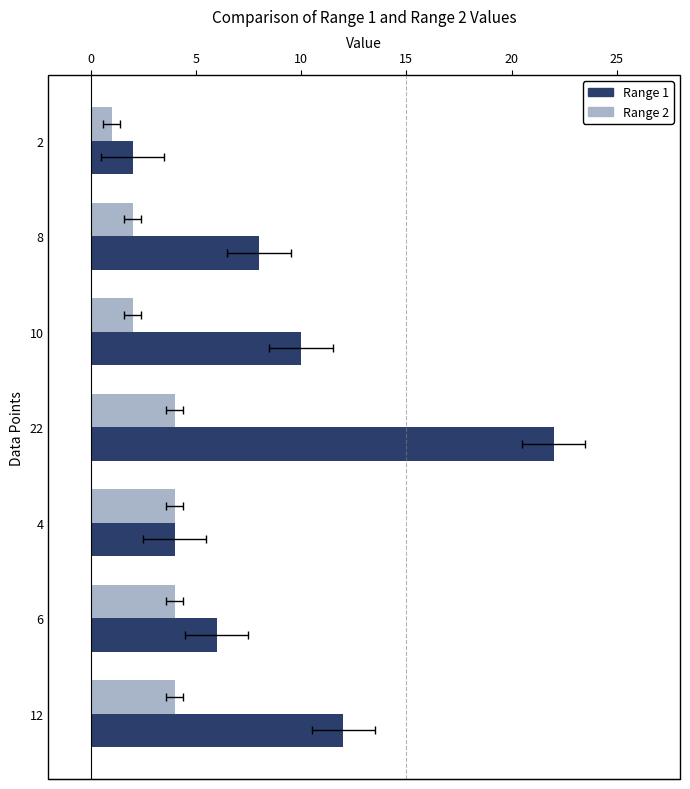

Reading left to right, extract all data points from this chart.

Range 1: 2	8	10	22	4	6	12
Range 2: 1	2	2	4	4	4	4